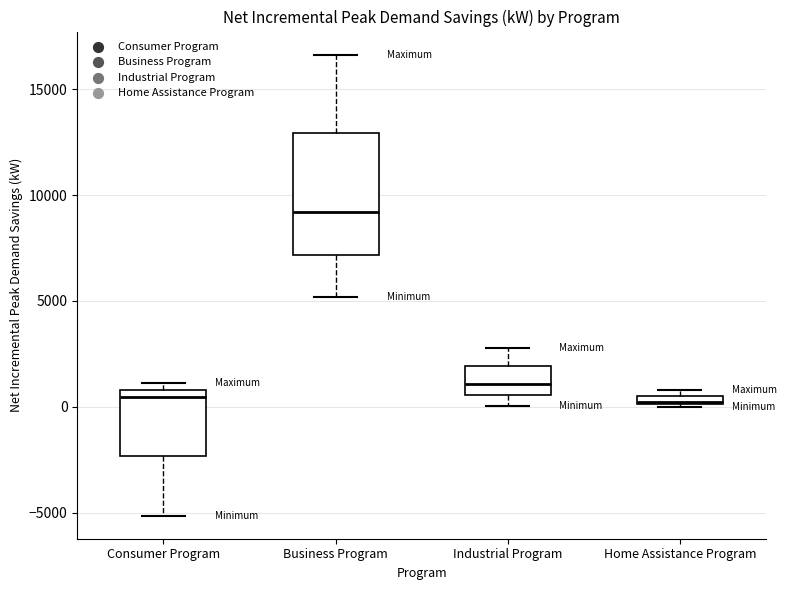

Where is the lower edge of the box for Industrial Program on the y-axis? The values are not printed on the chart, so give them approximately, as read against the axis.

500